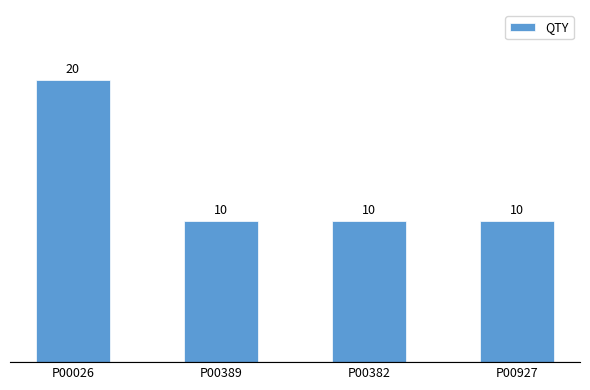

Which label corresponds to the largest value in the chart?

P00026